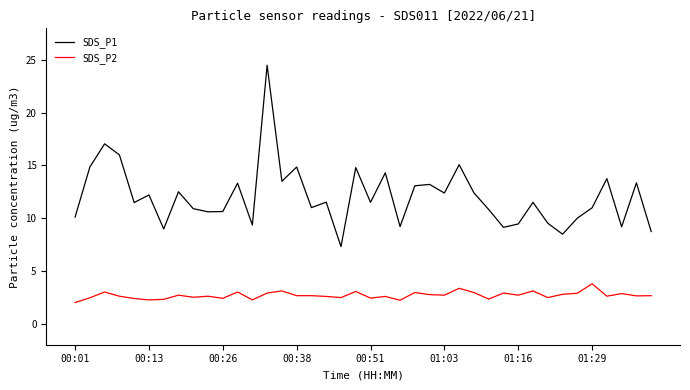

Which series has the largest total across all categories?

SDS_P1